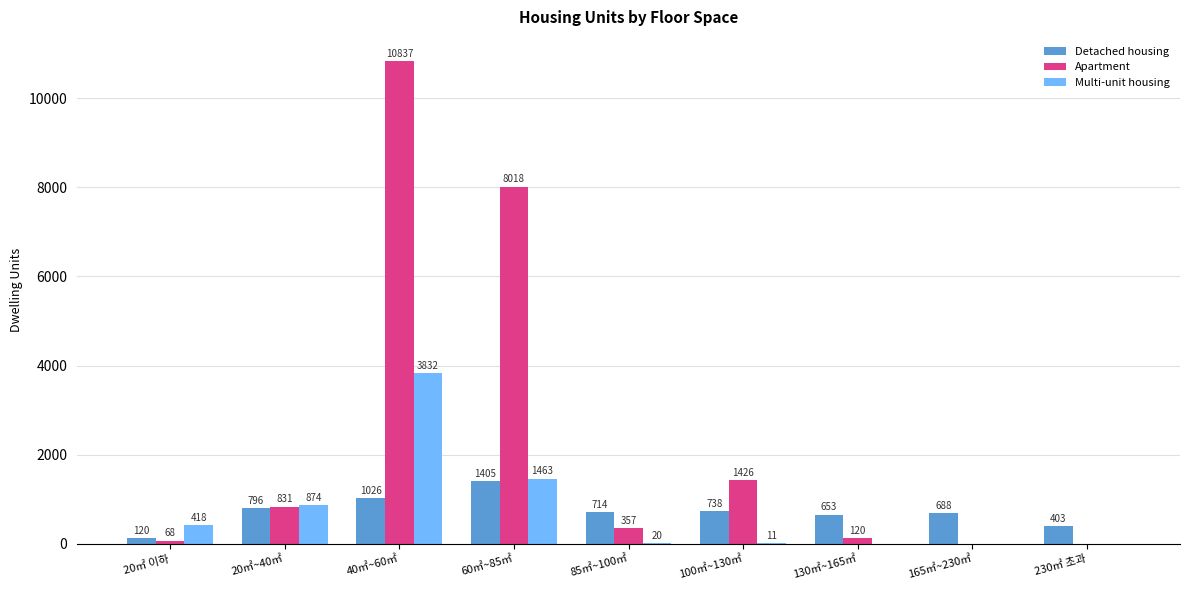

What is the difference between the Apartment values at 20㎡ 이하 and 100㎡~130㎡?

1358